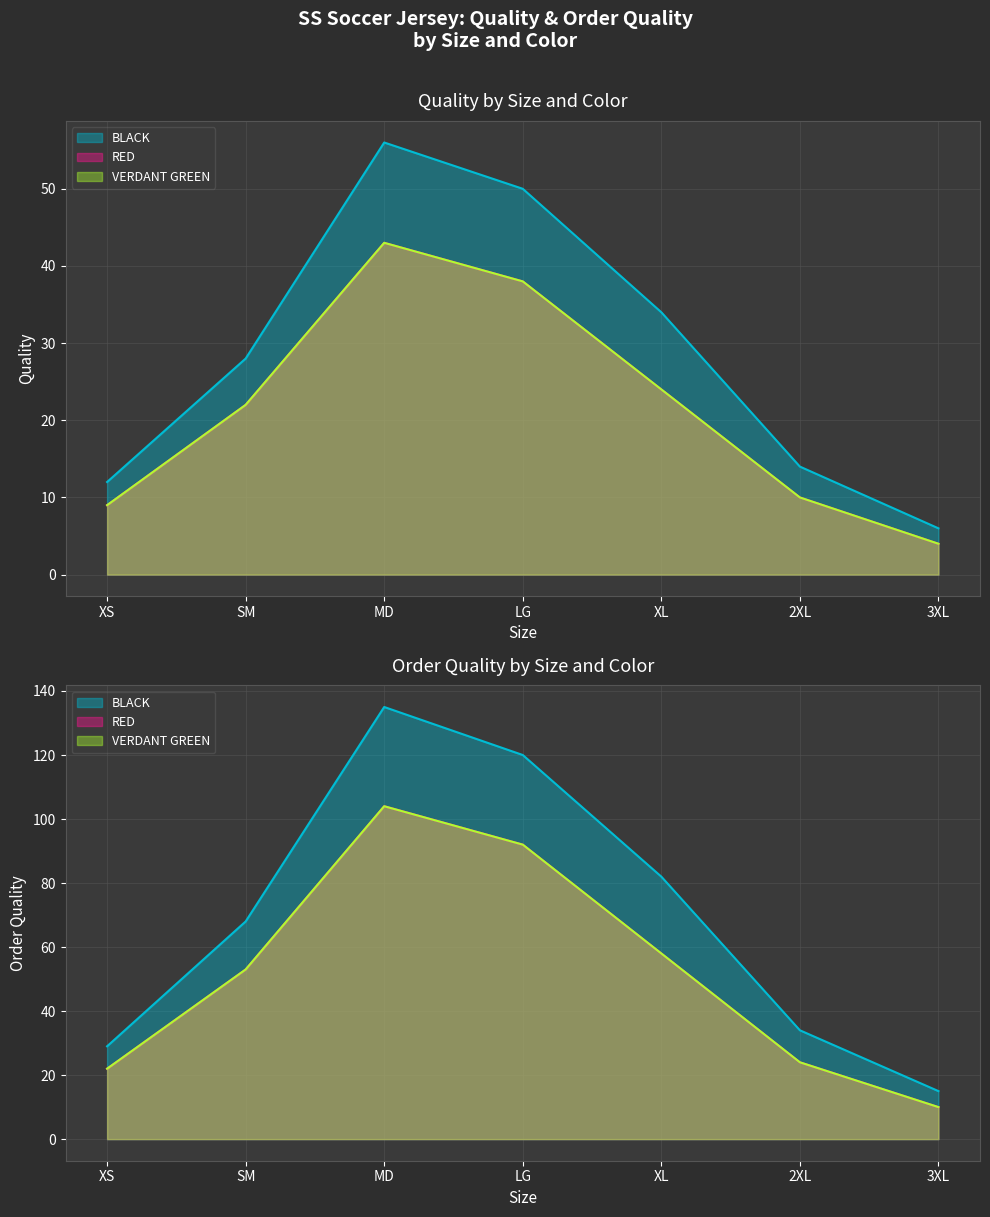

List the series in order of their peak value, highest first.

BLACK, RED, VERDANT GREEN